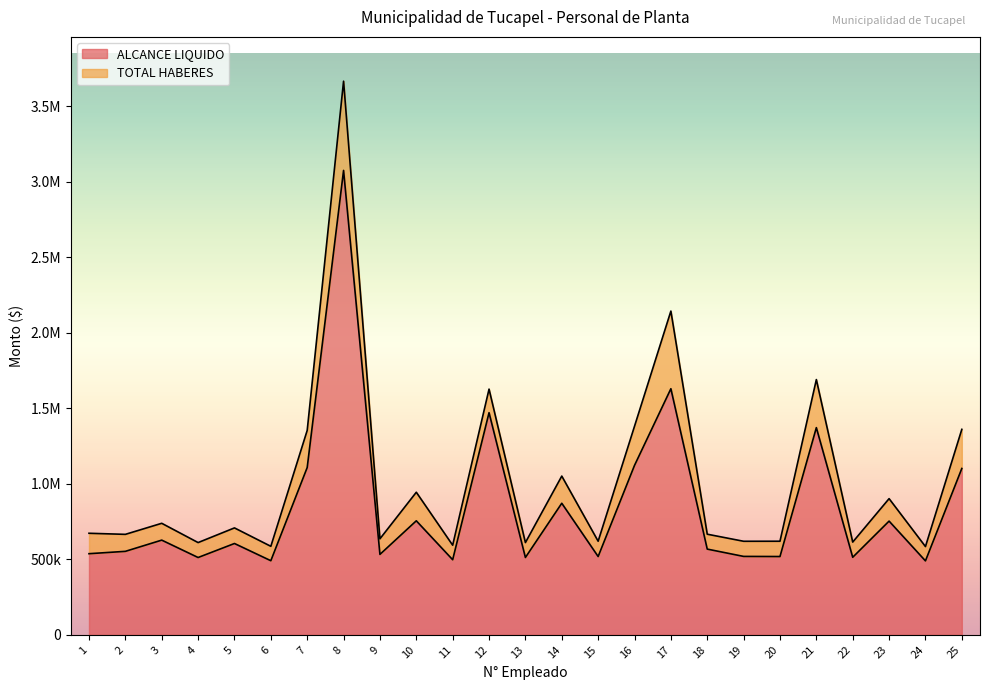

Which series has the largest total across all categories?

TOTAL HABERES